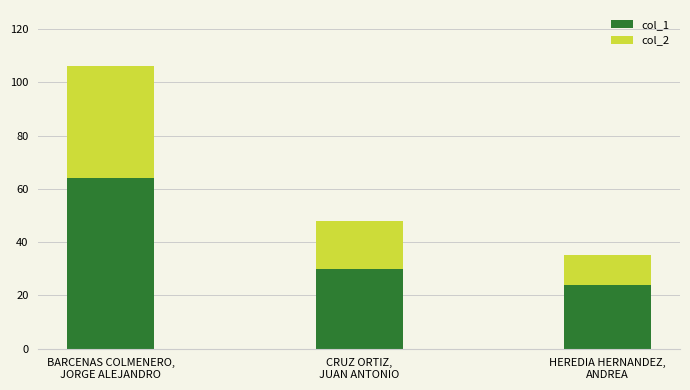

What is the lowest value of the col_1 series?

24